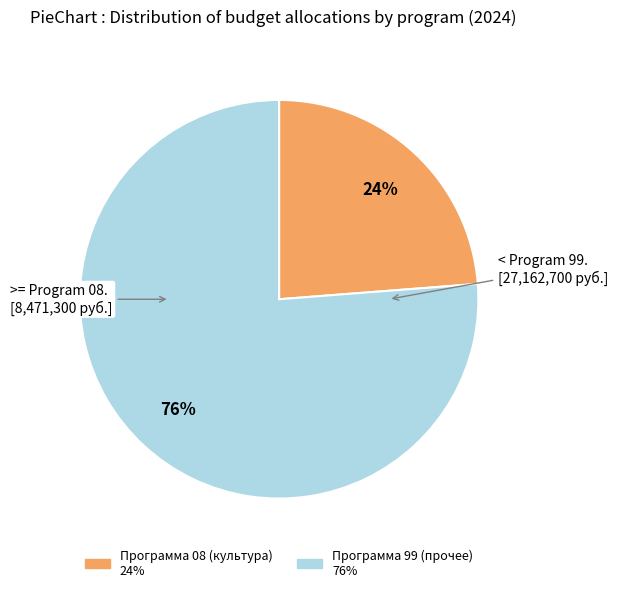

To the nearest percent, what is the difference between the largest and smallest slice percentages?

52%